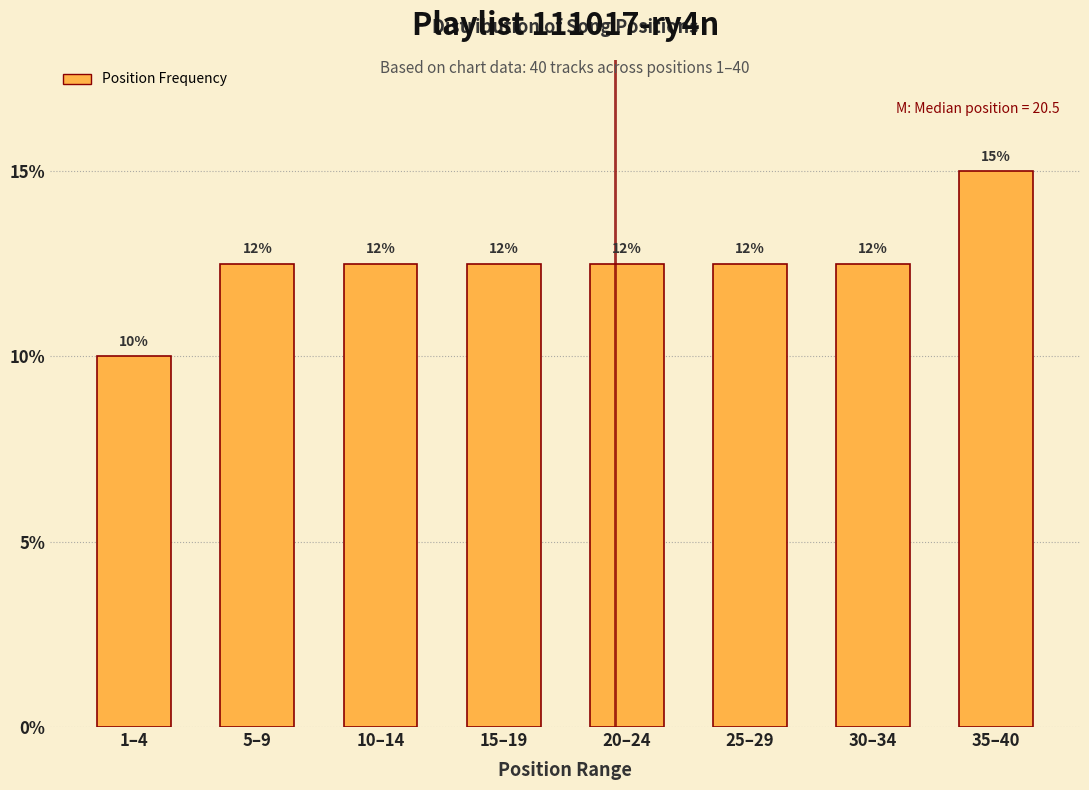

How many bars are there in total?

8